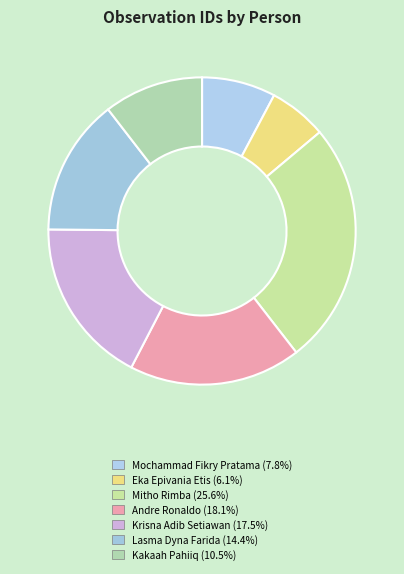

The Mitho Rimba slice represents 16% of the pie. True or false?

False